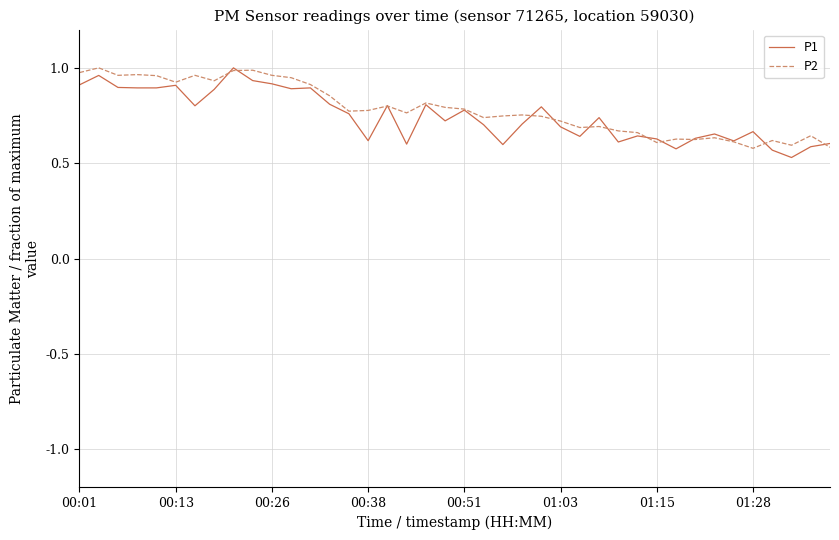

In P2, how many points are higher than both neighbors (excluding endpoints)?

12